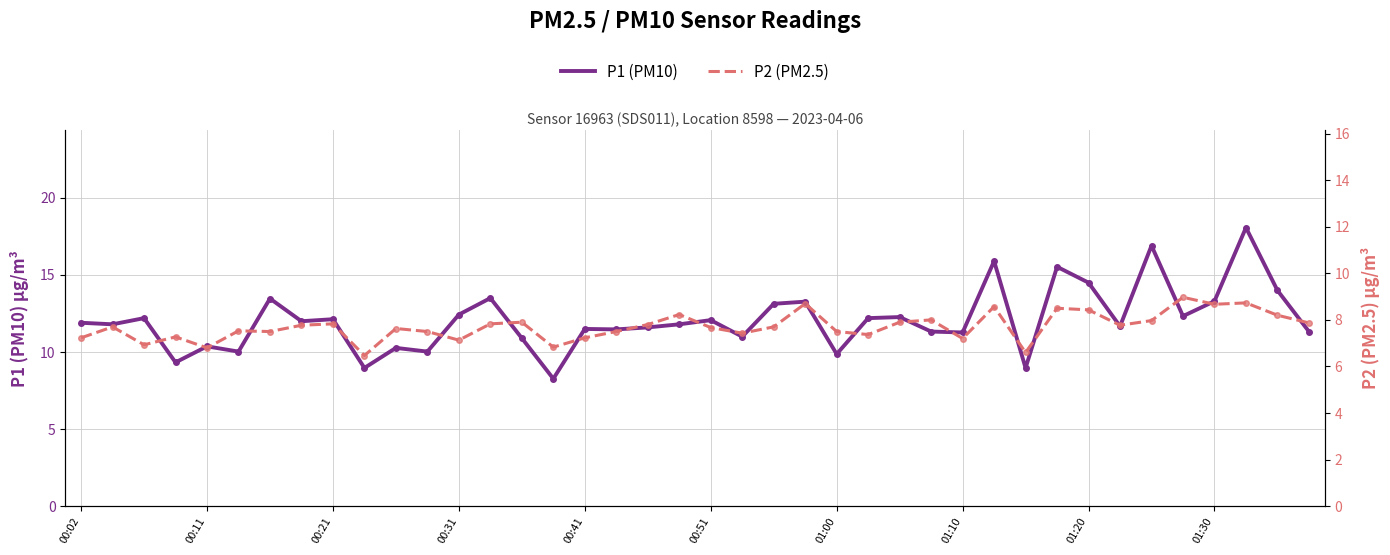

What is the difference between the P2 (PM2.5) values at 26 and 25?

0.5